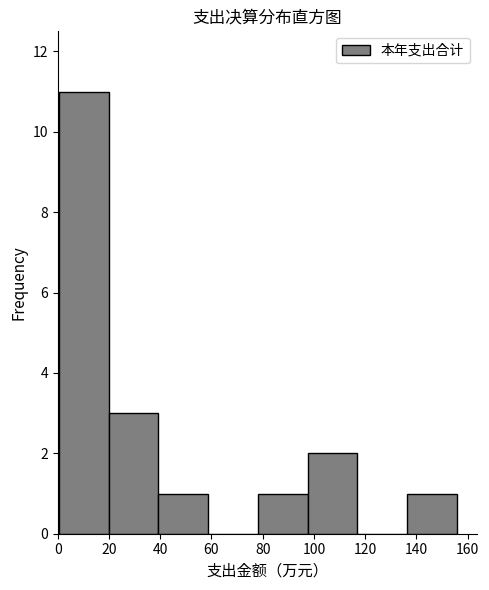

Reading left to right, list every bar in this chart as the range it spans on the x-axis followed by its height. Neither the bar edges nor the heights are printed on the chart, so give them approximately, as read against the axes.

0 to 20: 11
20 to 40: 3
40 to 58: 1
58 to 78: 0
78 to 98: 1
98 to 116: 2
116 to 136: 0
136 to 156: 1